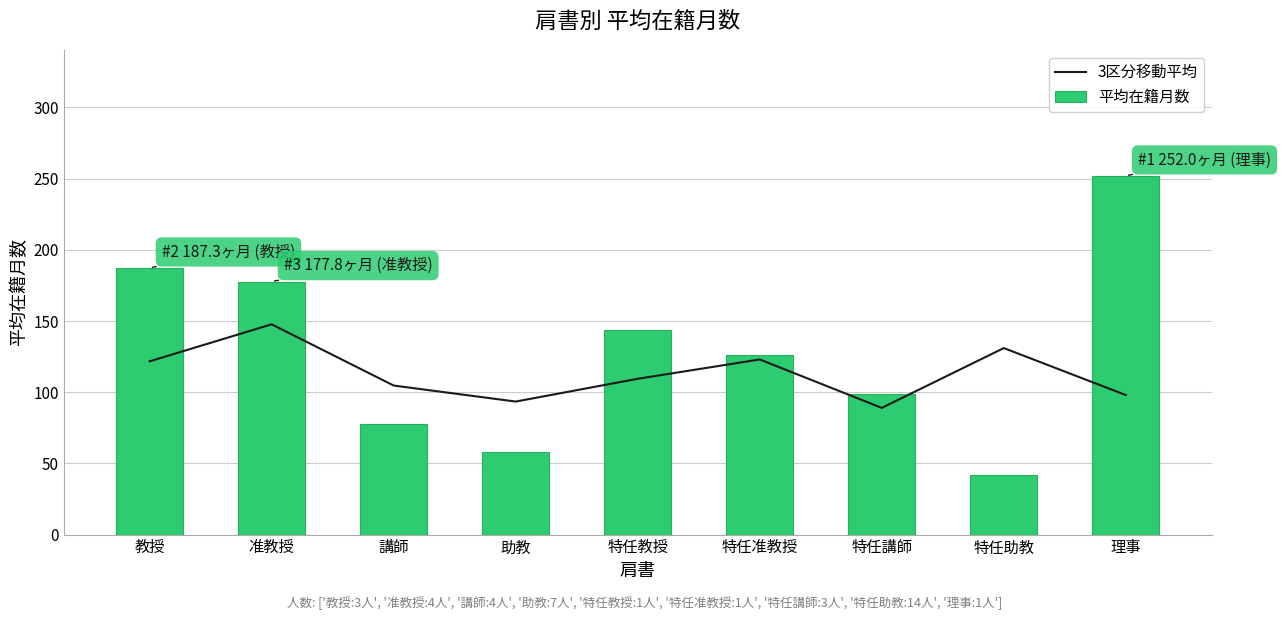

What is the difference between the second highest and minimum values in the 平均在籍月数 series?

145.3